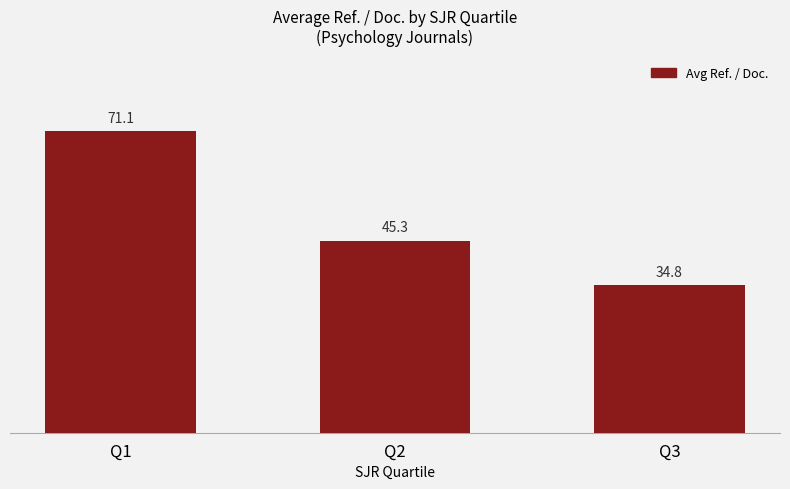

Which label corresponds to the smallest value in the chart?

Q3